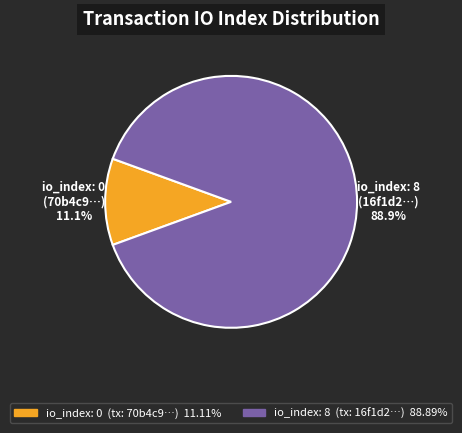

Does any single category account for the majority?

Yes